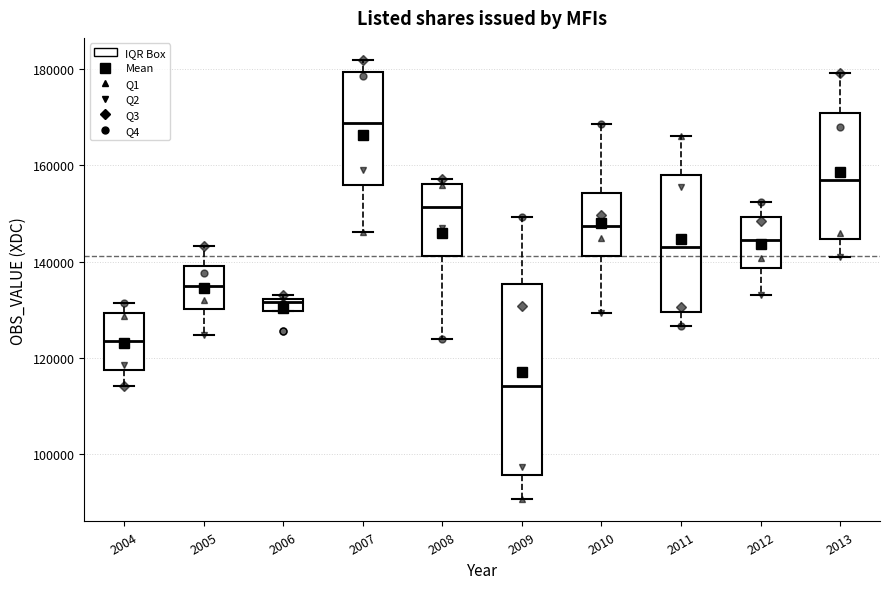

Where is the upper edge of the box at x = 2006 on the y-axis? The values are not printed on the chart, so give them approximately, as read against the axis.

132000